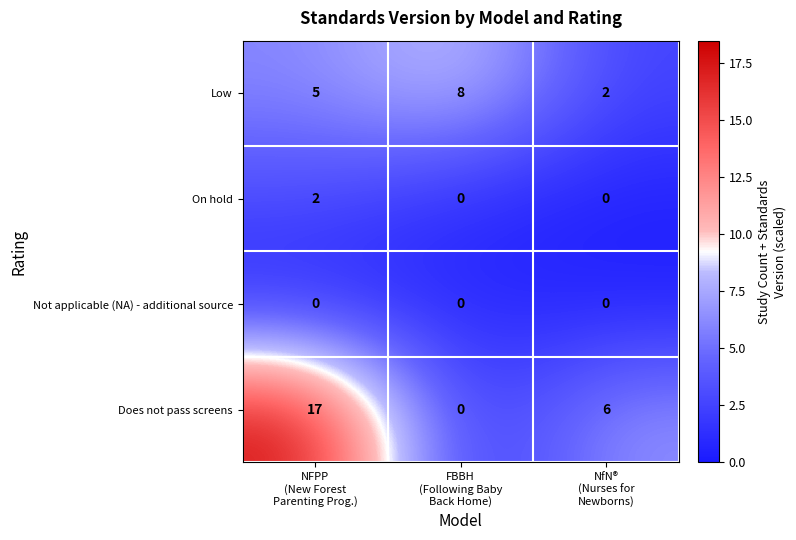

What is the highest value of the Low series?

8